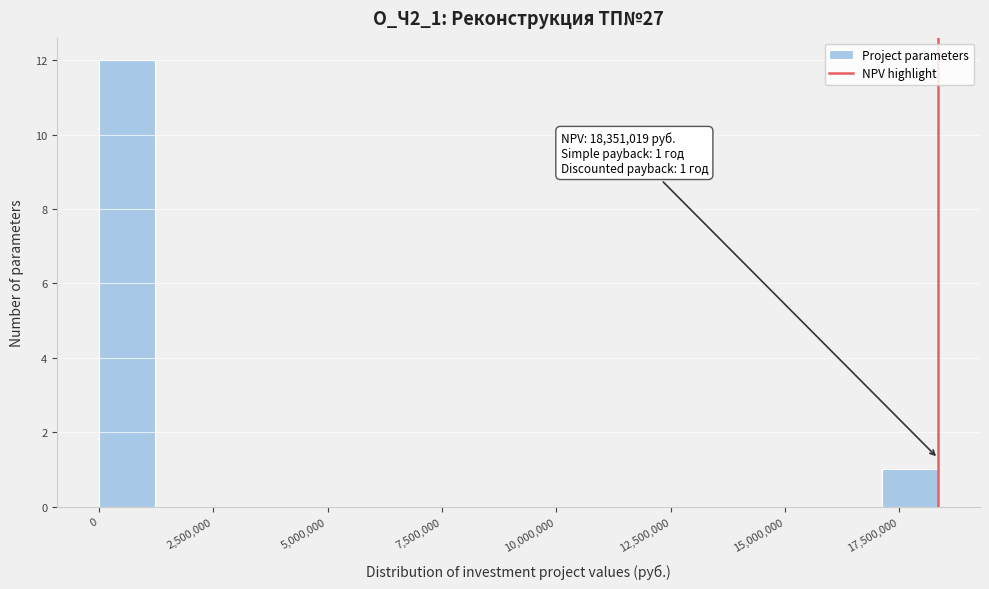

Read against the x-axis, roughly where is the centre of the tallest bar?

500000